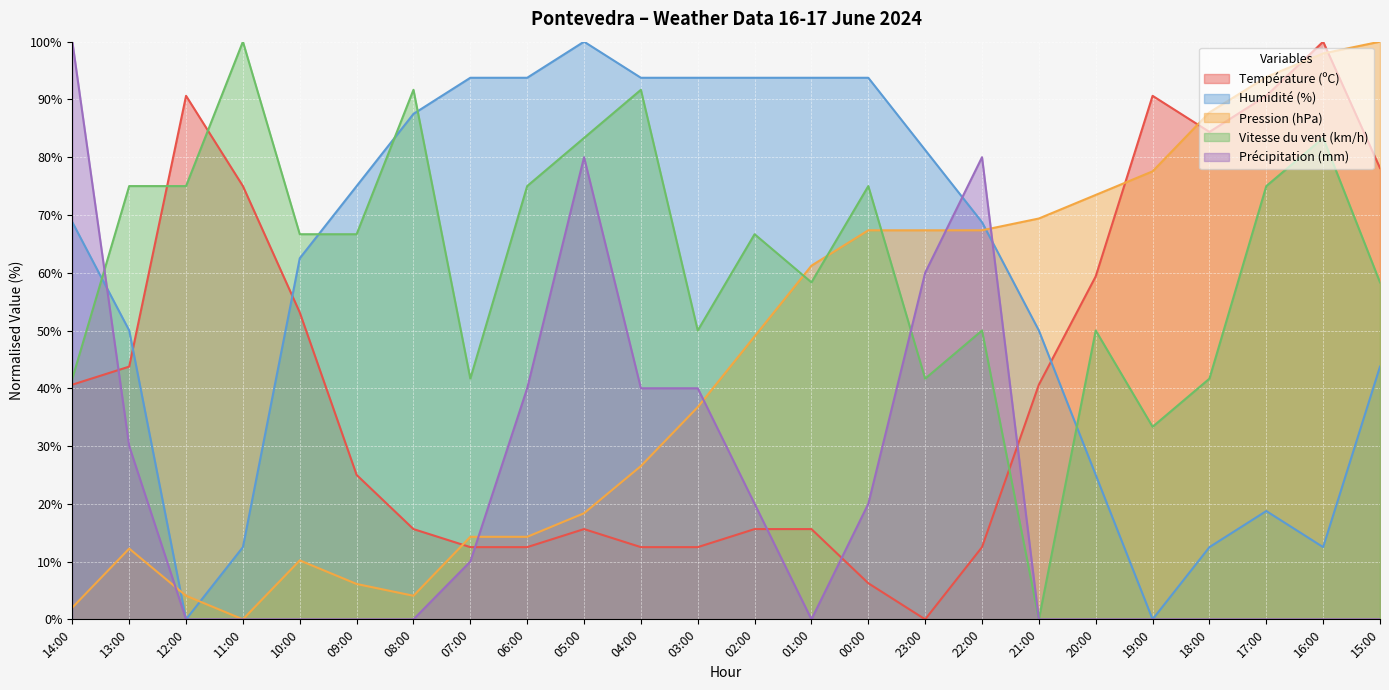

At which category is the sum across all series the highest?

05:00